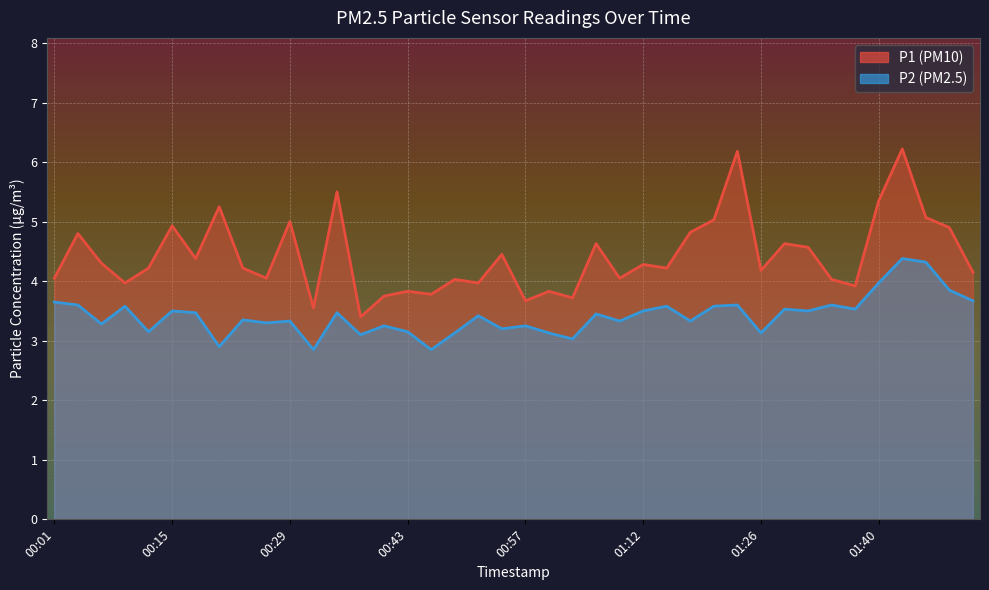

Is it true that P2 equals 5.1 at 00:35?

False